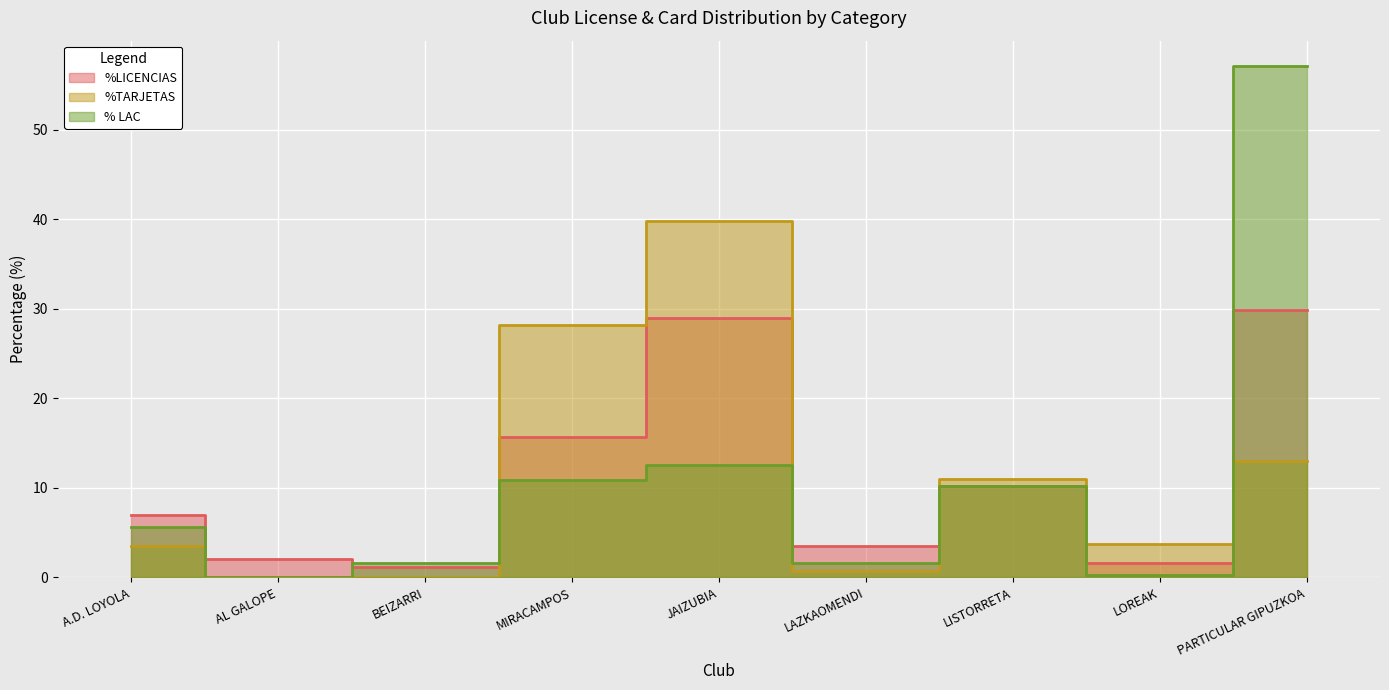

List the labels in order of %TARJETAS value, smallest first.

AL GALOPE, BEIZARRI, LAZKAOMENDI, A.D. LOYOLA, LOREAK, LISTORRETA, PARTICULAR GIPUZKOA, MIRACAMPOS, JAIZUBIA